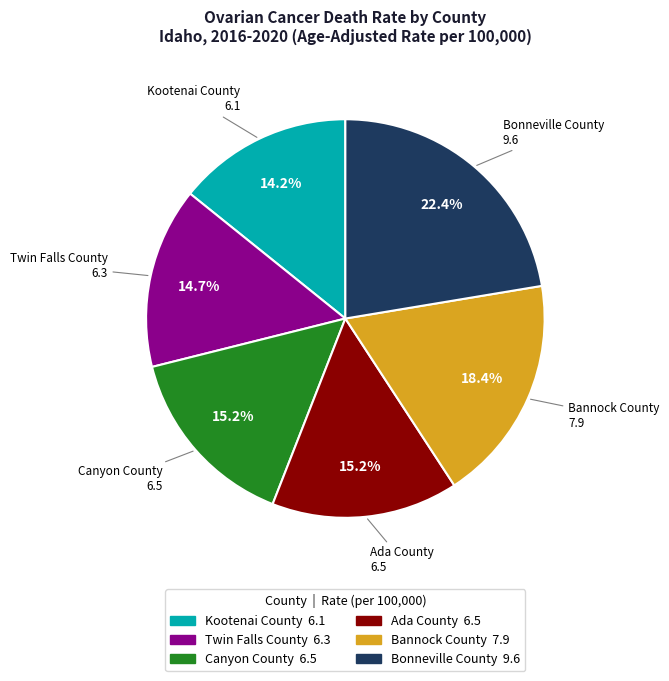

Which slice is the largest?

Bonneville County